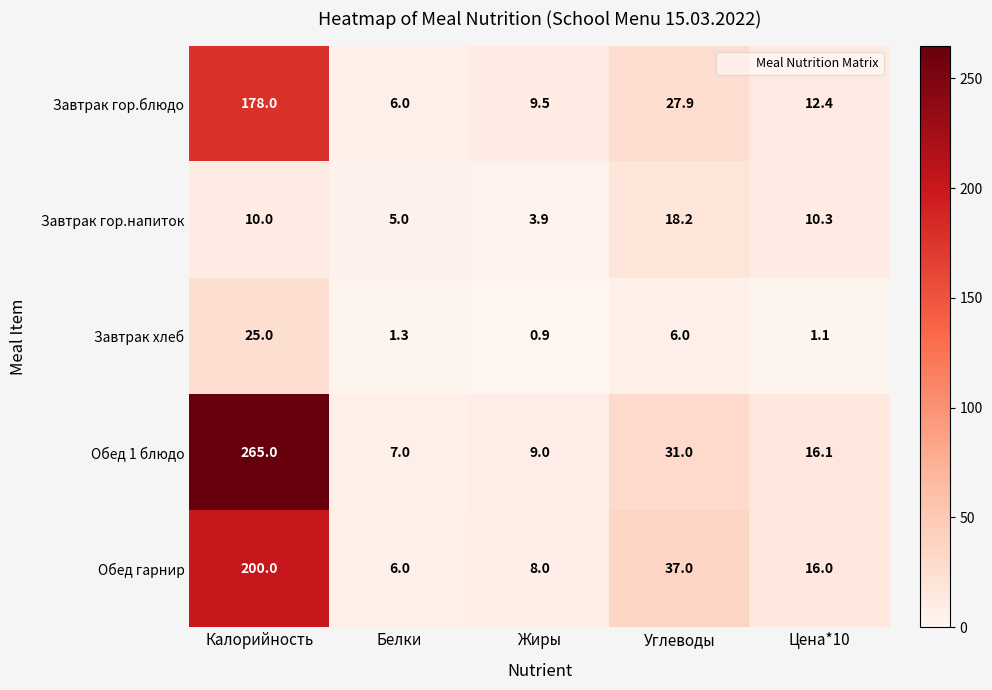

Which series has the largest range (max minus min)?

Обед 1 блюдо